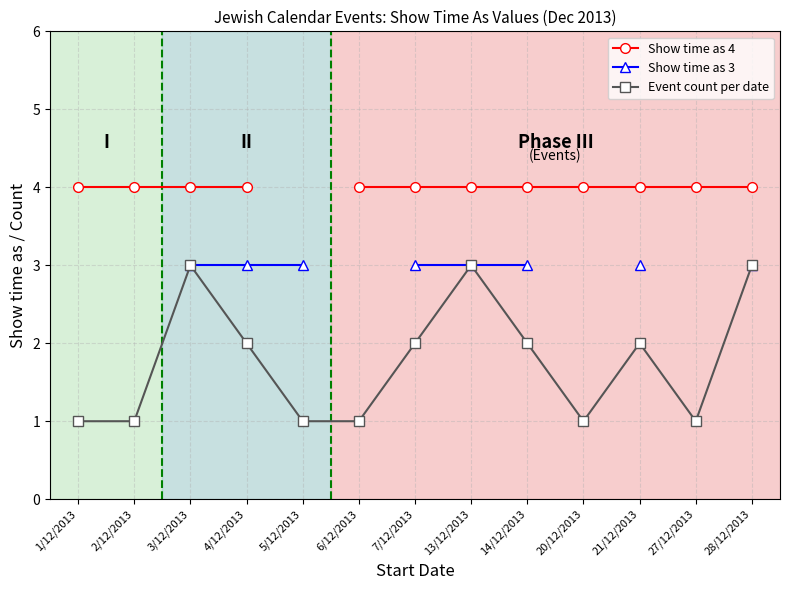

Between 1/12/2013 and 3/12/2013, which series saw the biggest shift?

Event count per date